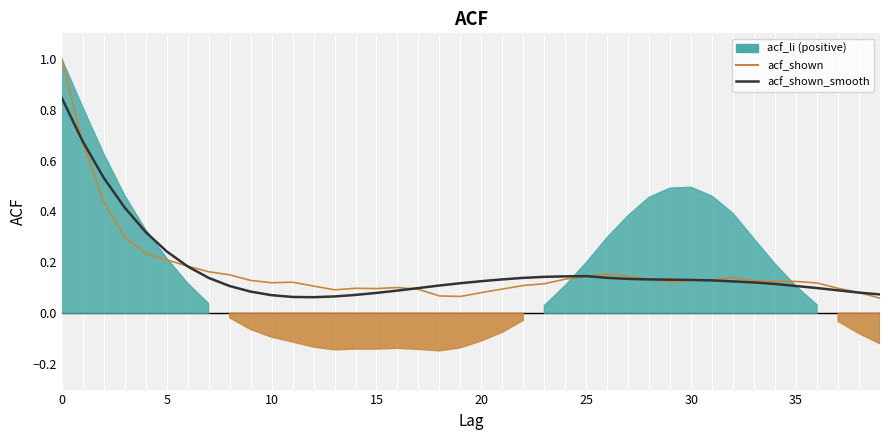

Rank the series by their average value, from highest to lowest.

acf_shown_smooth, acf_shown